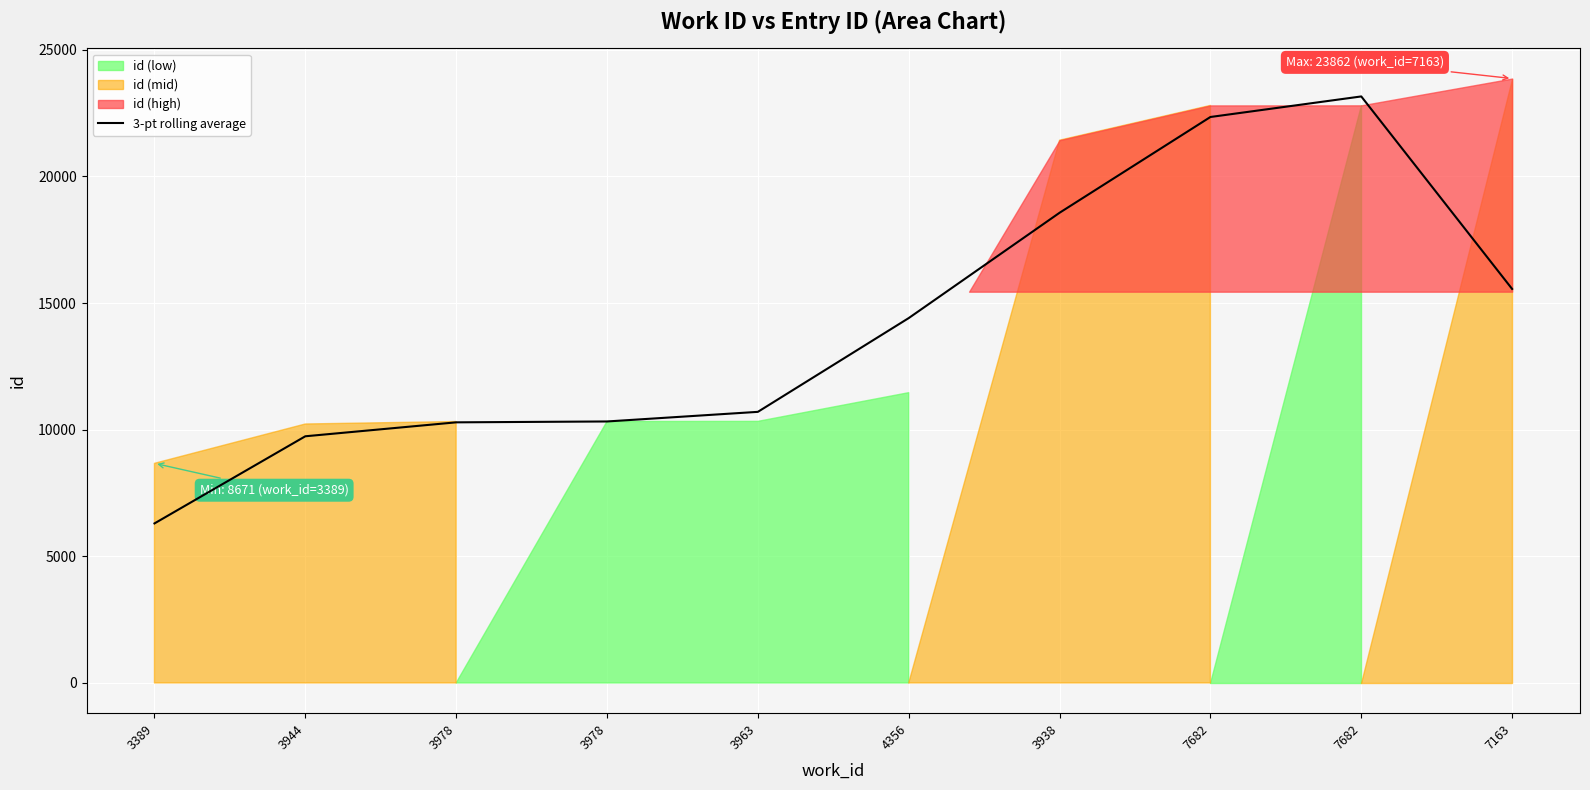

Where is the data nearest to the value 14726?

4356